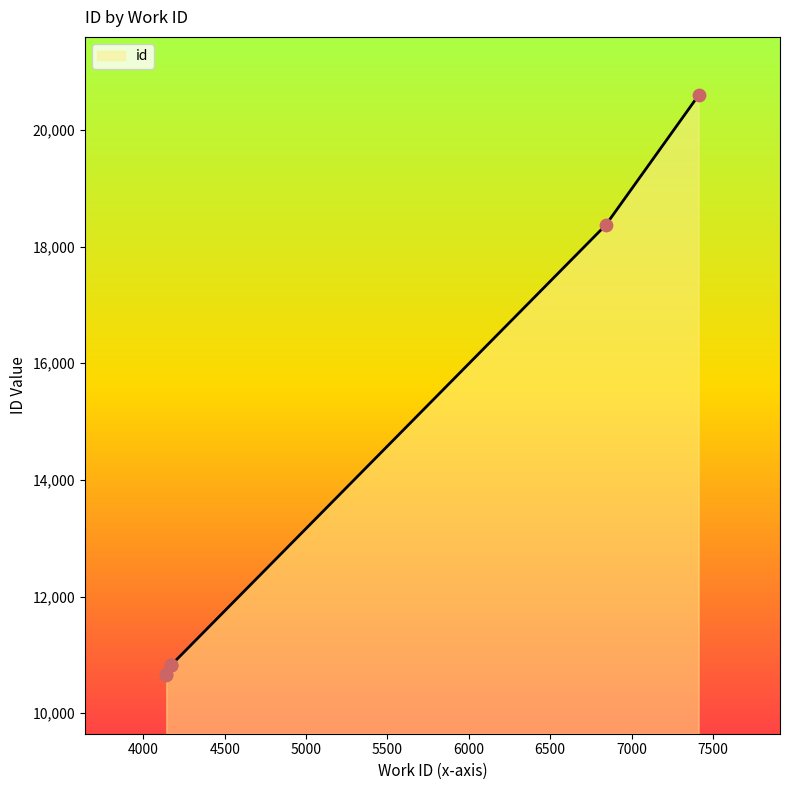

Which has a higher value, 6842 or 4141?

6842